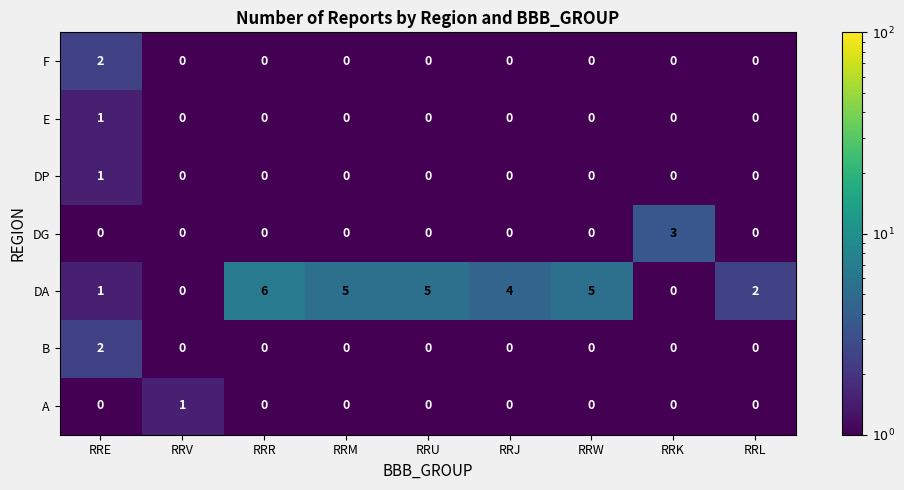

At which category is the sum across all series the highest?

RRE